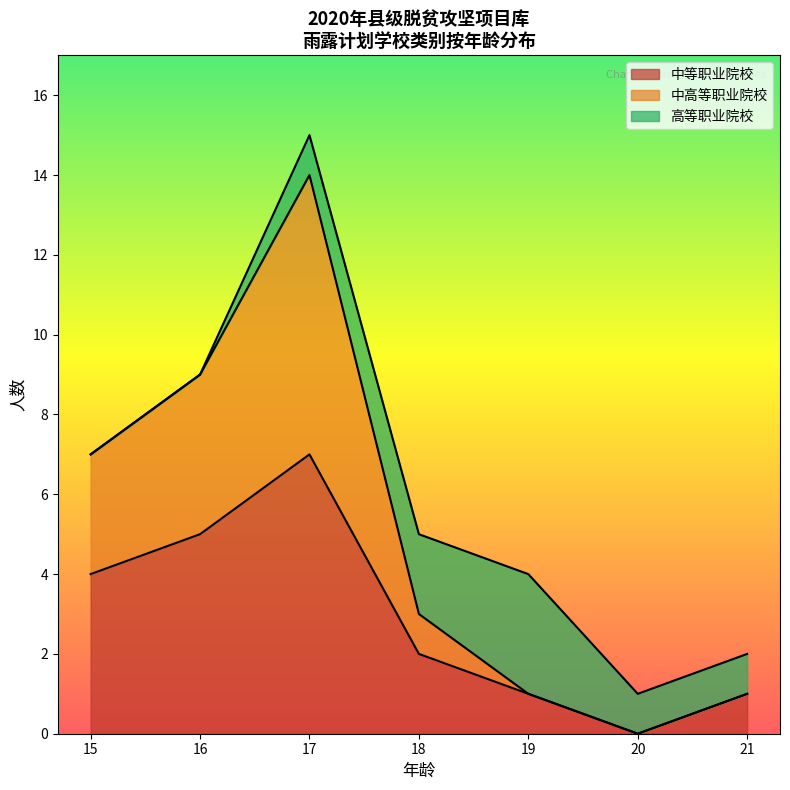

The value of 中等职业院校 at 18 is 2. True or false?

True